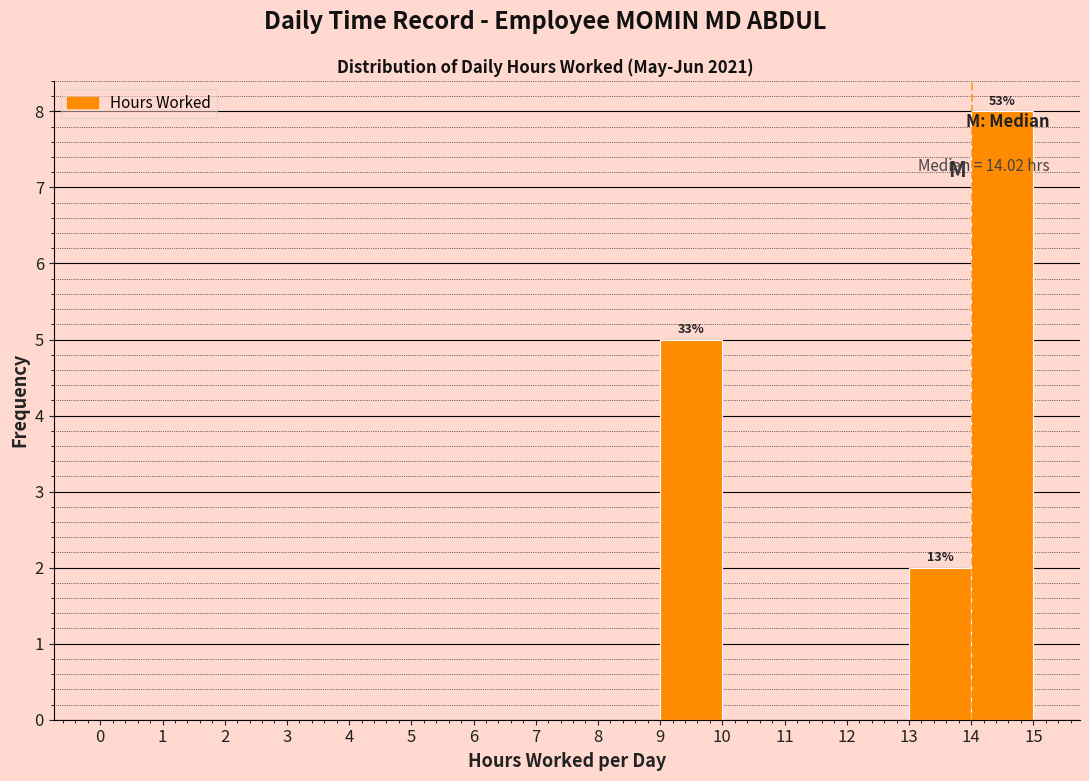

Over which range of the x-axis is the bar tallest?

14 to 15